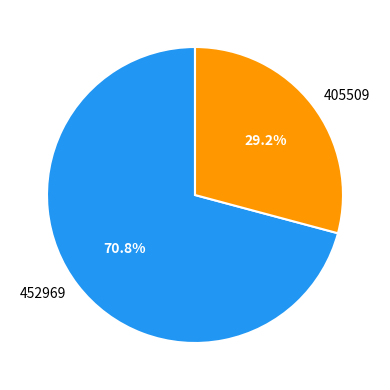

To the nearest percent, what portion does 405509 represent?

29%